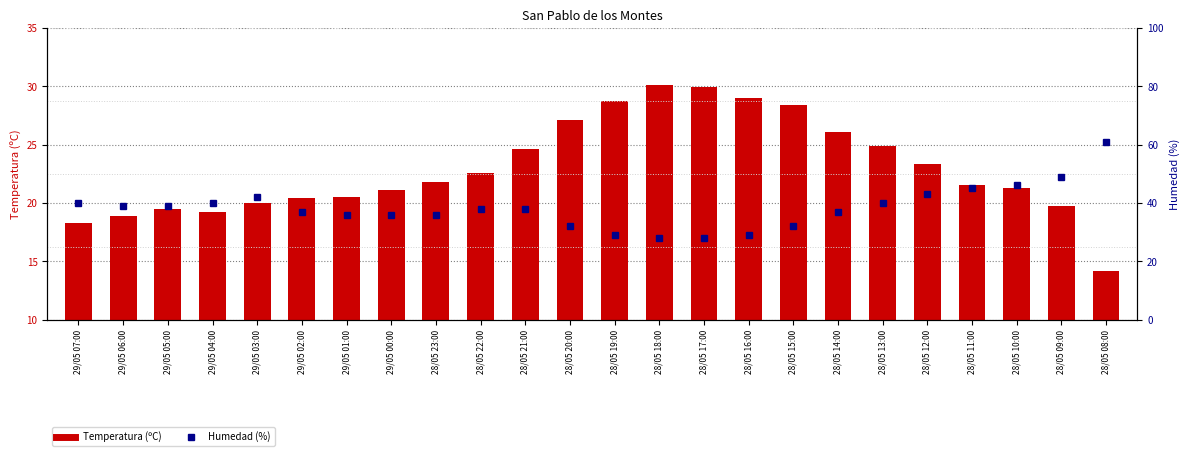

What are all the series names shown in the legend?

Temperatura (ºC), Humedad (%)